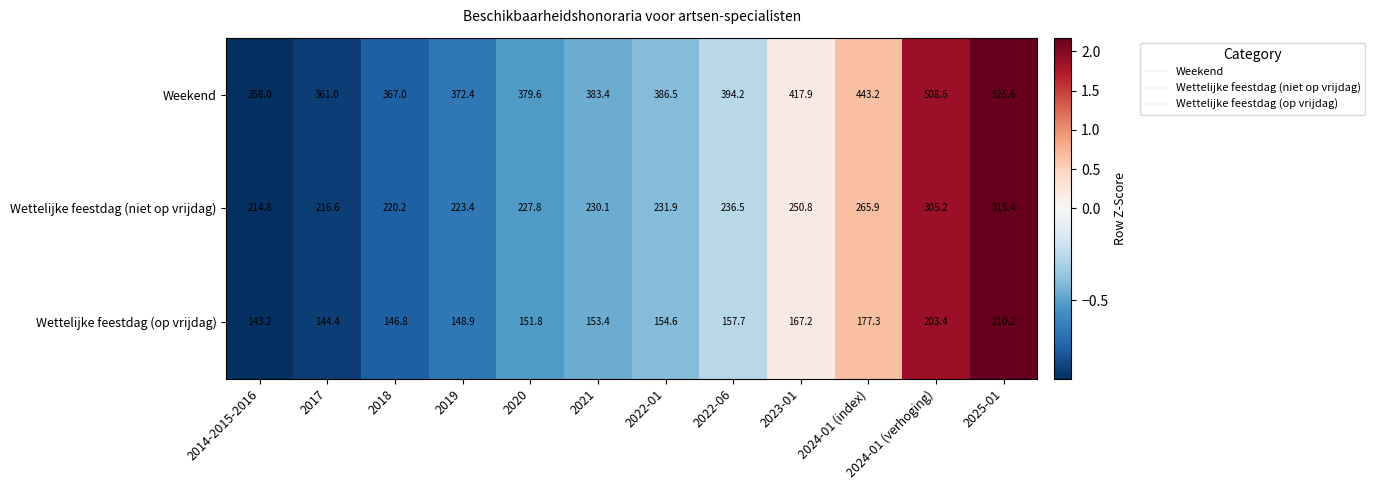

Read the Wettelijke feestdag (niet op vrijdag) value at 2025-01.

315.4